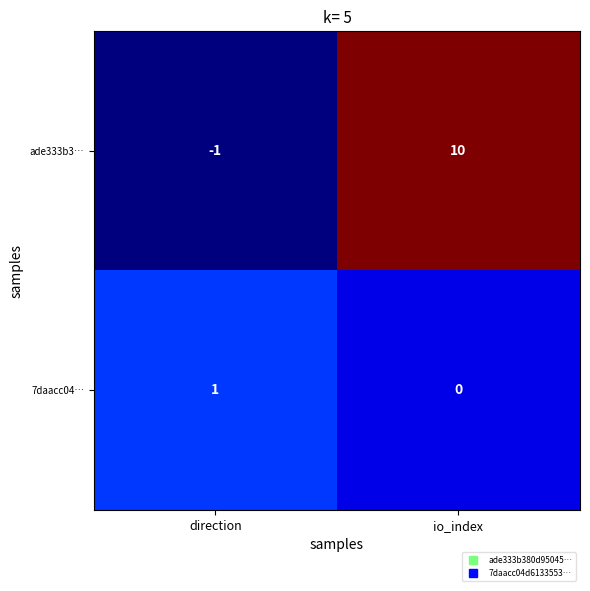

Rank the series at io_index from highest to lowest value.

ade333b3…, 7daacc04…